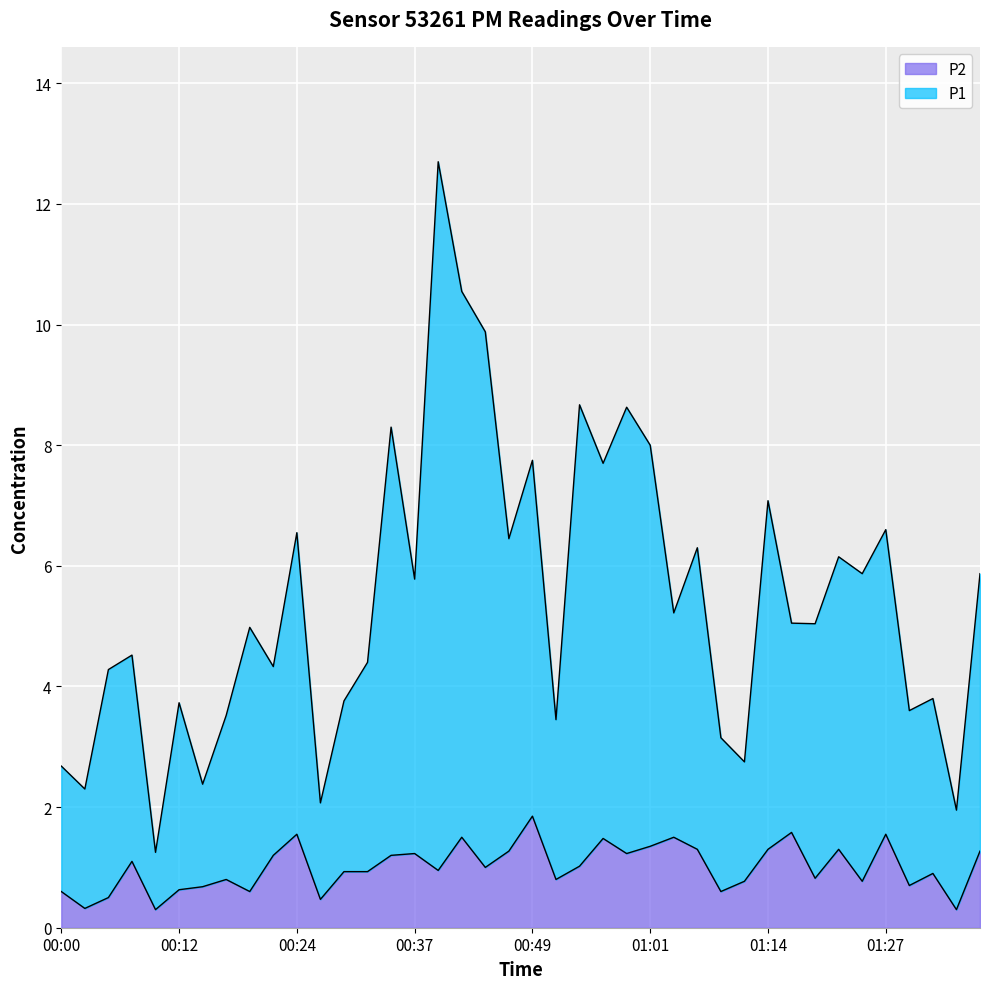

Where is the first local maximum for P2?

00:07